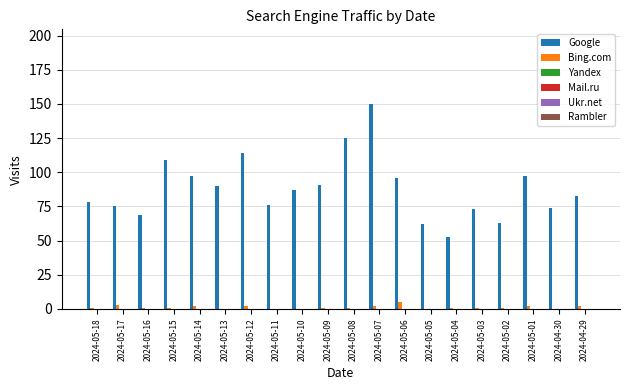

What is the maximum value shown in the chart?

150